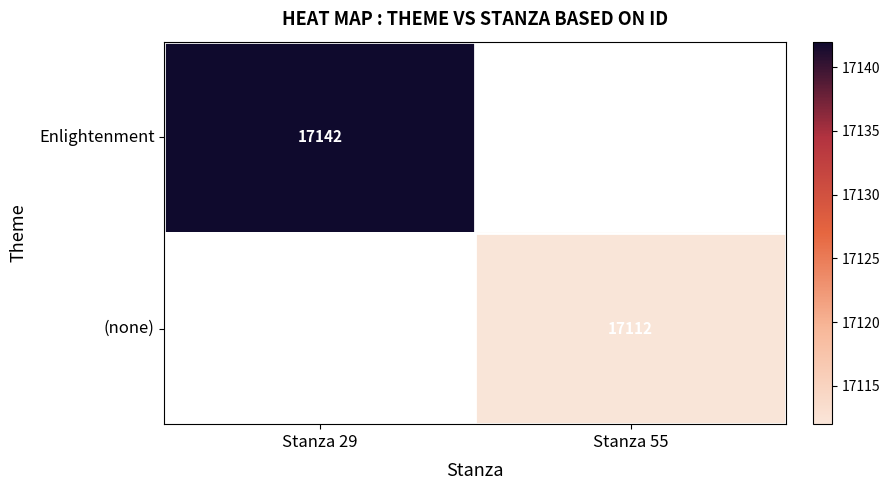

What is the minimum value shown in the chart?

17112.0